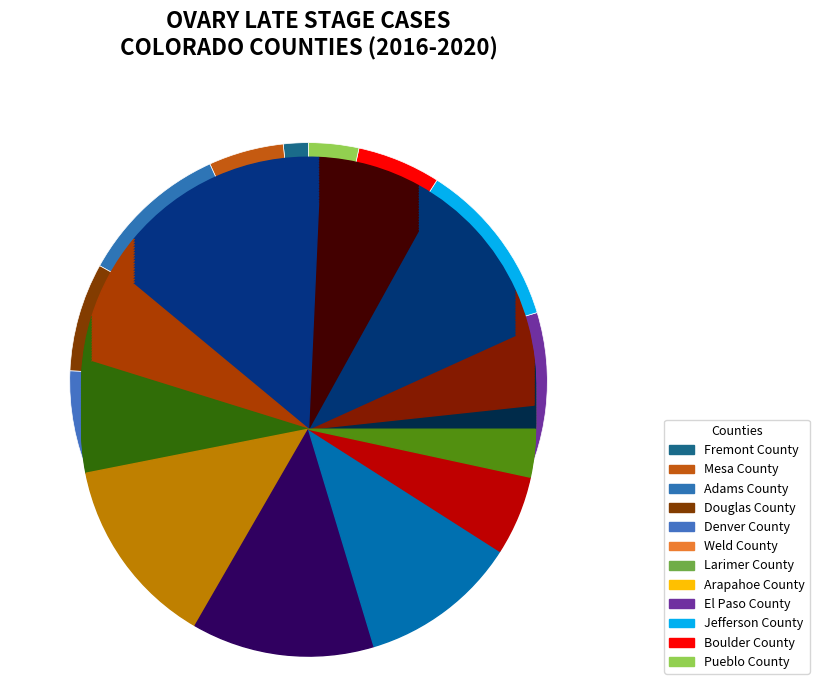

Count the number of slices in the pie.

12